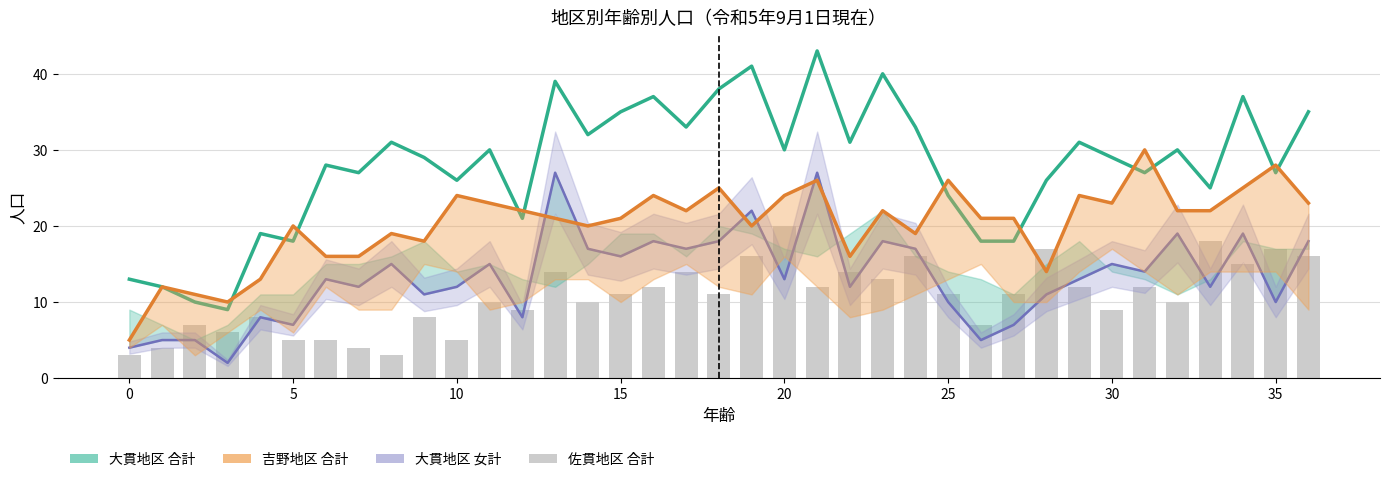

At which category is the sum across all series the highest?

21